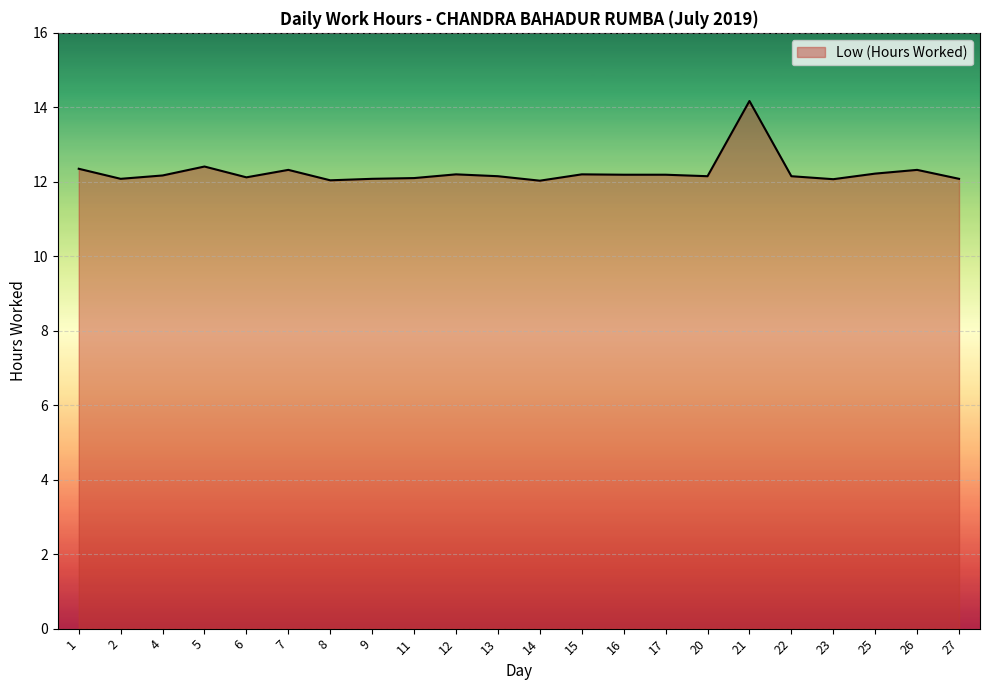

True or false: the data shows 7.0 at 11.

False